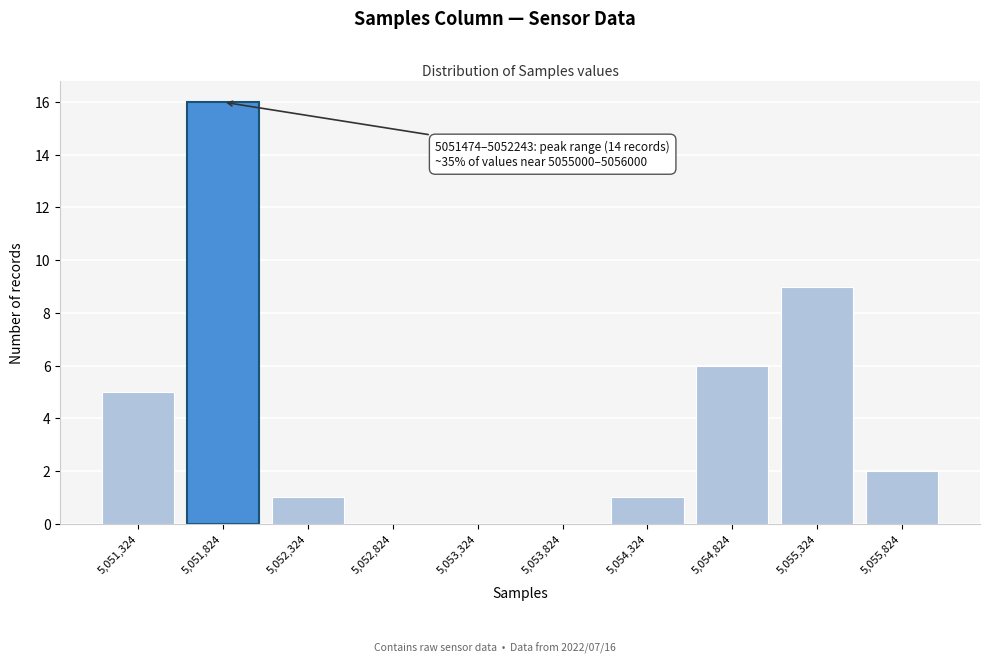

Reading left to right, list all the values displayed in this chart.

5,051,324=5	5,051,824=16	5,052,324=1	5,052,824=0	5,053,324=0	5,053,824=0	5,054,324=1	5,054,824=6	5,055,324=9	5,055,824=2